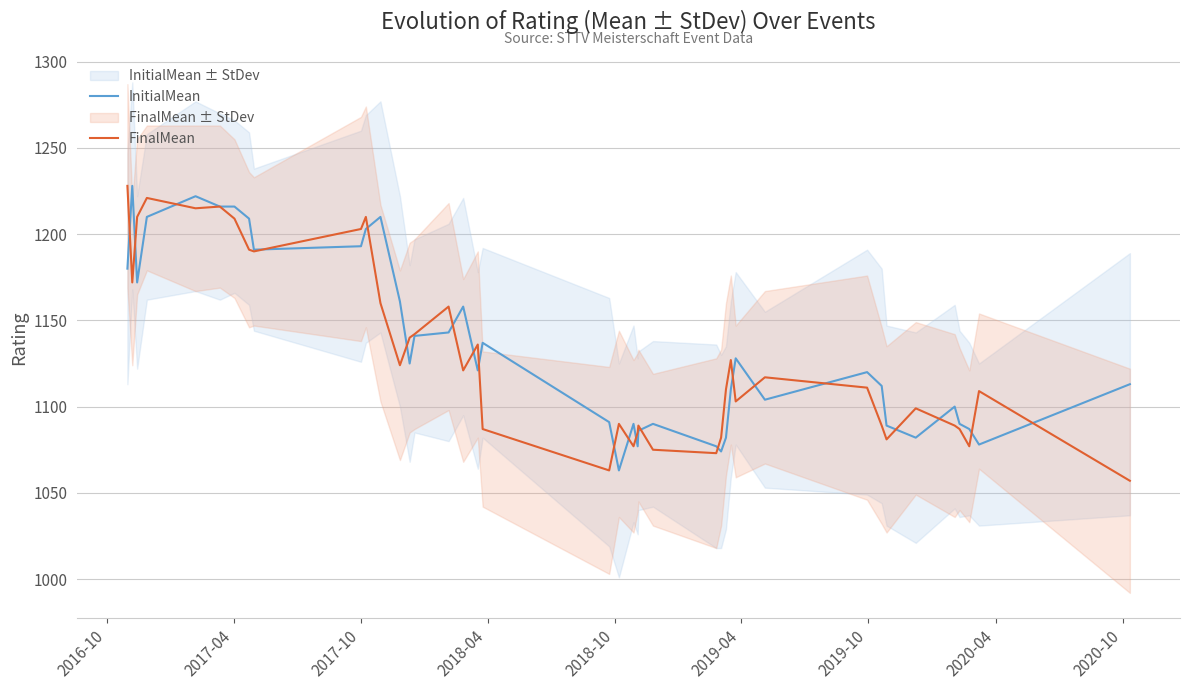

At which label does FinalMean reach its peak?

2016-10